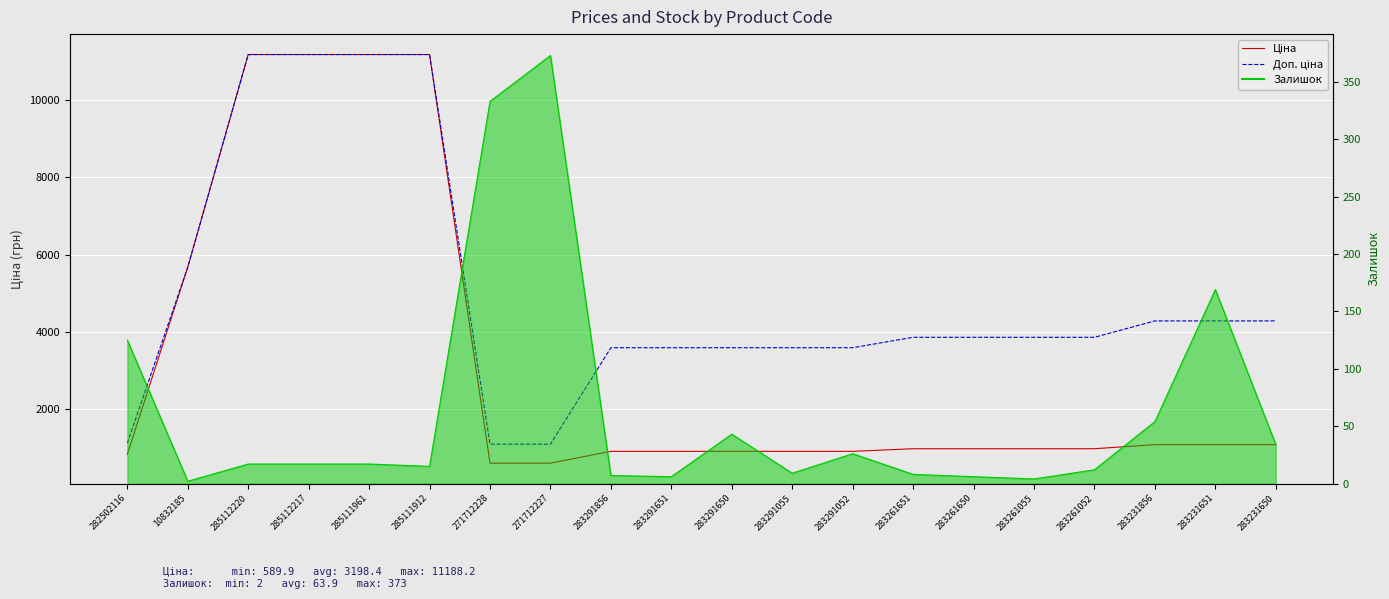

Which series has the largest total across all categories?

Доп. ціна